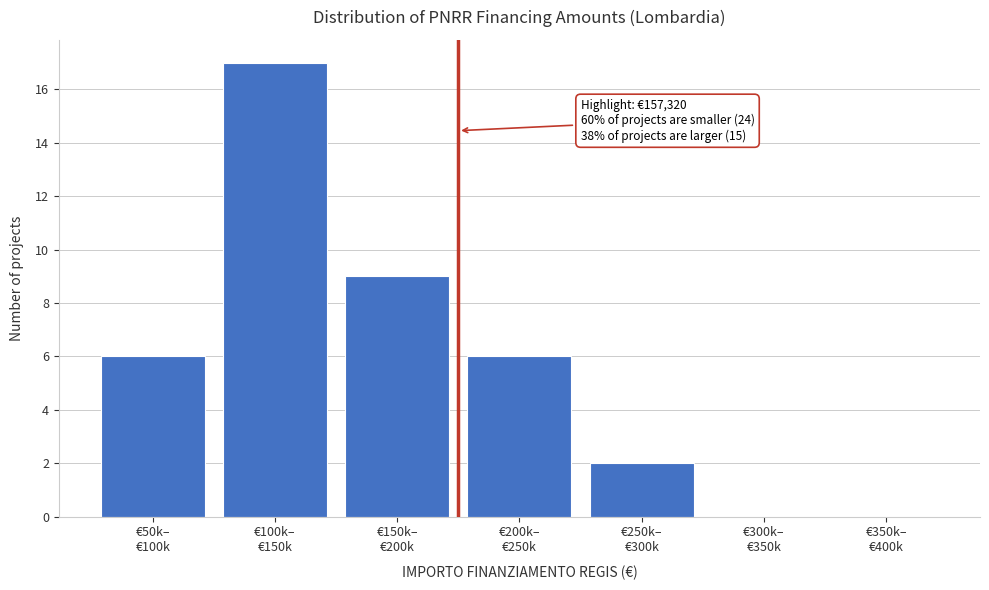

What is the greatest value displayed?

17